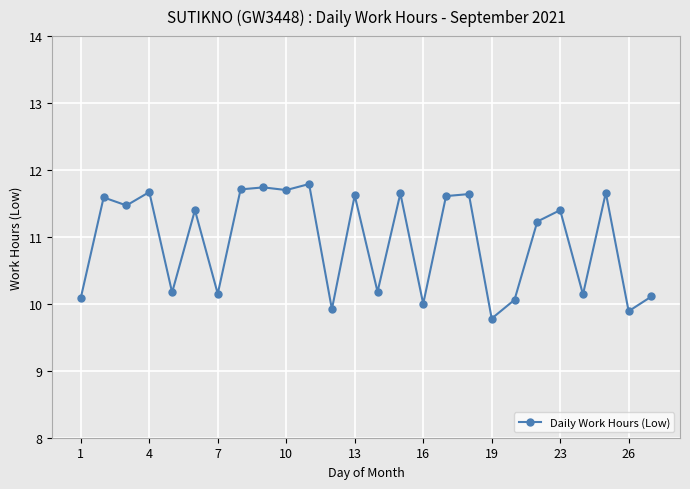

What is the difference between the maximum and minimum values?

2.0